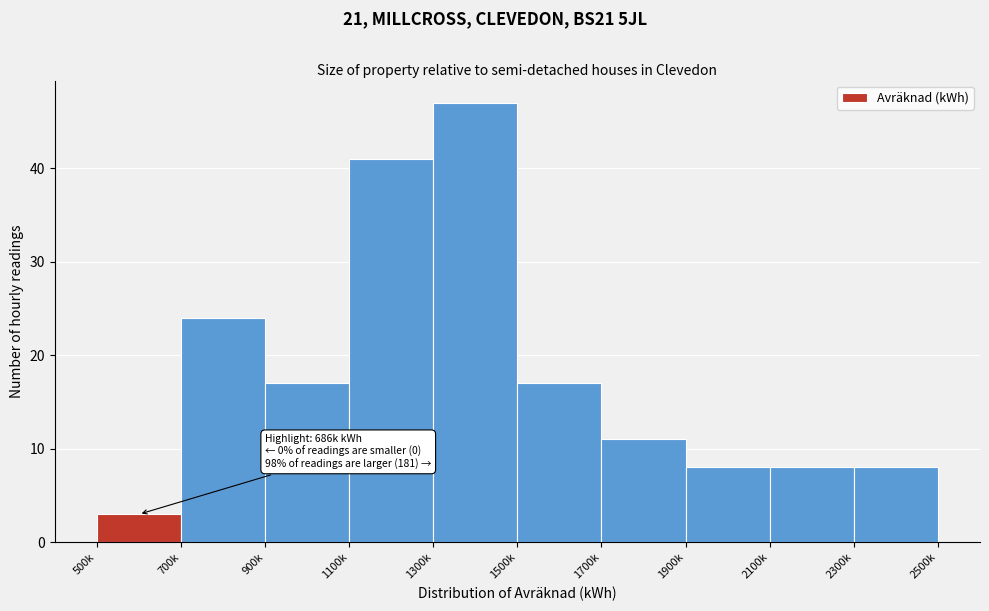

Reading left to right, transcribe all the data shown in this chart.

3	24	17	41	47	17	11	8	8	8